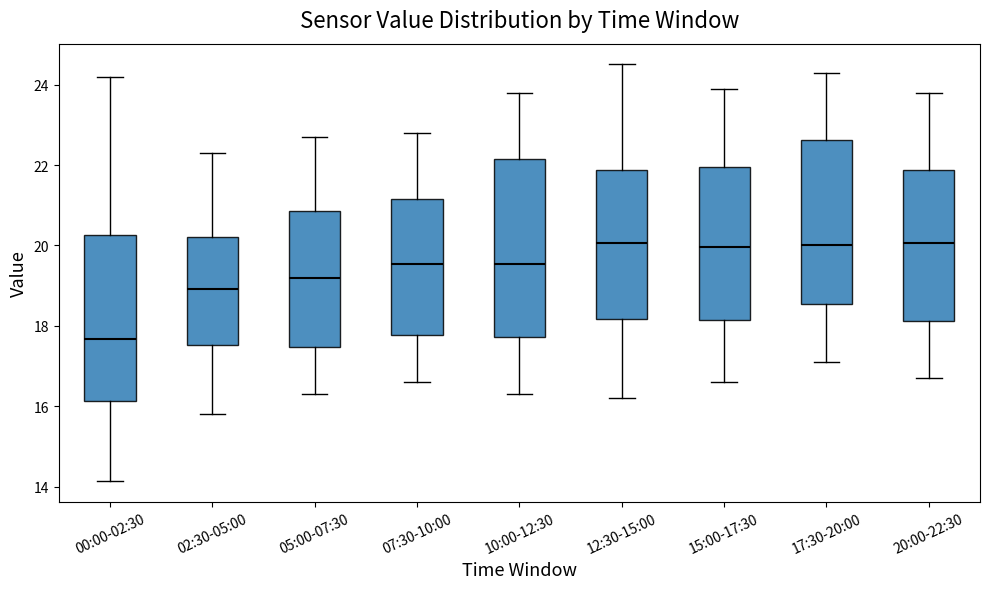

Reading left to right, transcribe this box plot: for each box, give where its median line is, the range the box spans, and where its two whiskers end, as read against the y-axis. The values are not printed on the chart, so give them approximately, as read against the axis.

00:00-02:30: median 17.6, box 16.2 to 20.2, whiskers 14.2 to 24.2
02:30-05:00: median 19.0, box 17.6 to 20.2, whiskers 15.8 to 22.4
05:00-07:30: median 19.2, box 17.4 to 20.8, whiskers 16.4 to 22.8
07:30-10:00: median 19.6, box 17.8 to 21.2, whiskers 16.6 to 22.8
10:00-12:30: median 19.6, box 17.8 to 22.2, whiskers 16.4 to 23.8
12:30-15:00: median 20.0, box 18.2 to 21.8, whiskers 16.2 to 24.6
15:00-17:30: median 20.0, box 18.2 to 22.0, whiskers 16.6 to 24.0
17:30-20:00: median 20.0, box 18.6 to 22.6, whiskers 17.2 to 24.4
20:00-22:30: median 20.0, box 18.2 to 21.8, whiskers 16.8 to 23.8